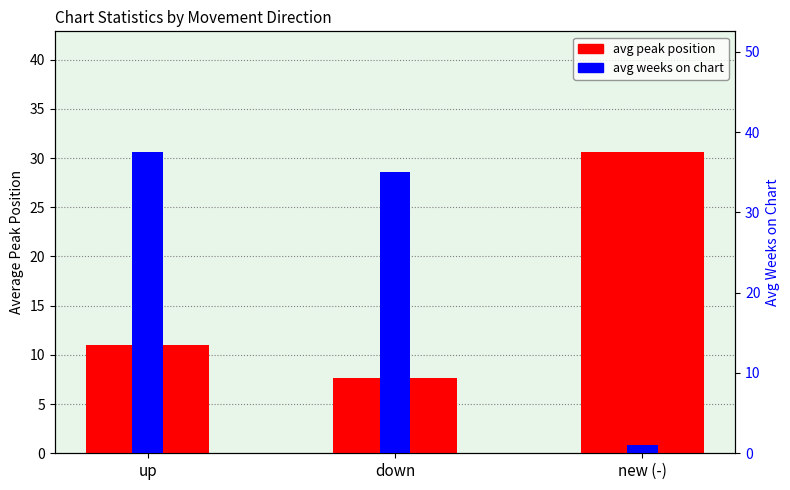

What position from the right is new (-)?

1